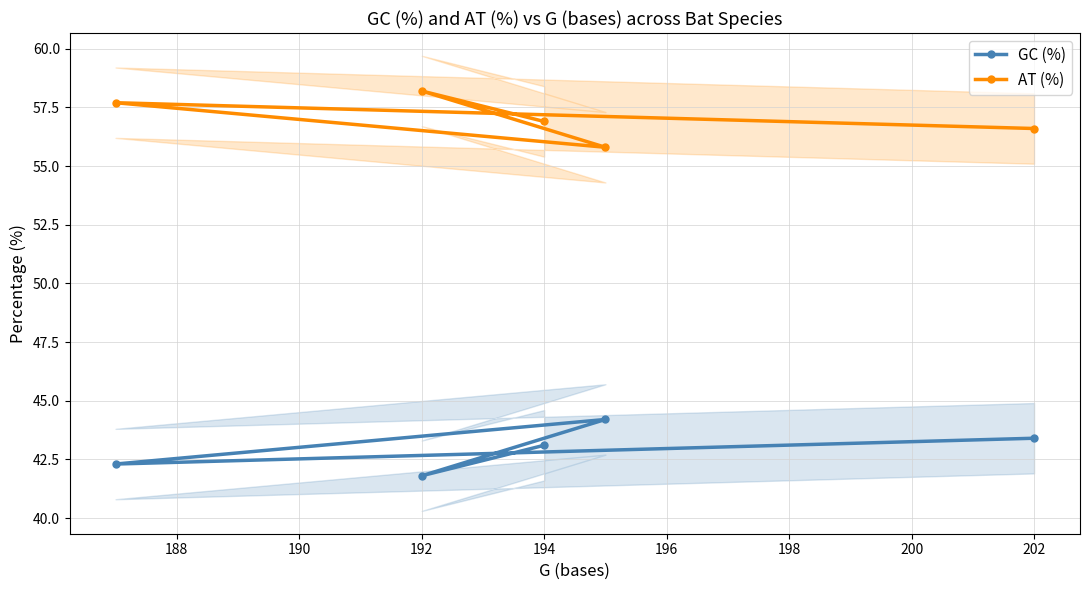

In GC (%), how many points are lower than both neighbors (excluding endpoints)?

2